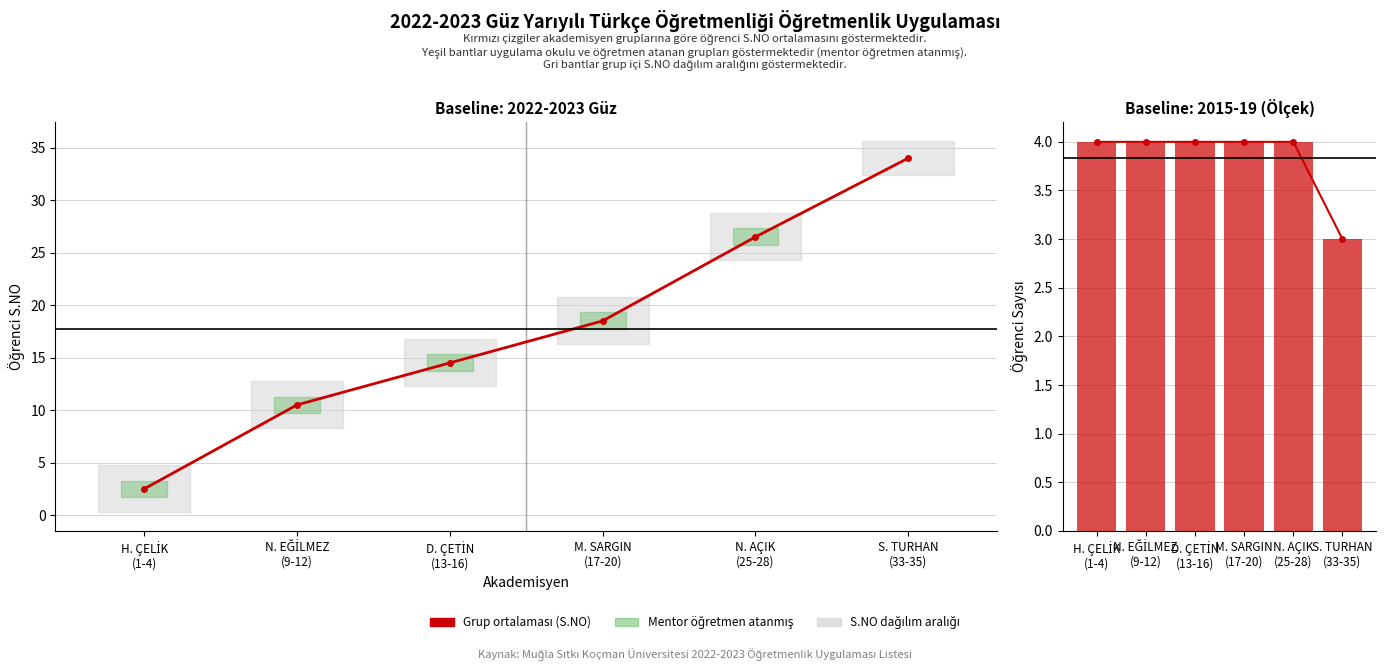

Which series changed the most between D. ÇETİN
(13-16) and N. AÇIK
(25-28)?

Grup Ortalaması (S.NO)